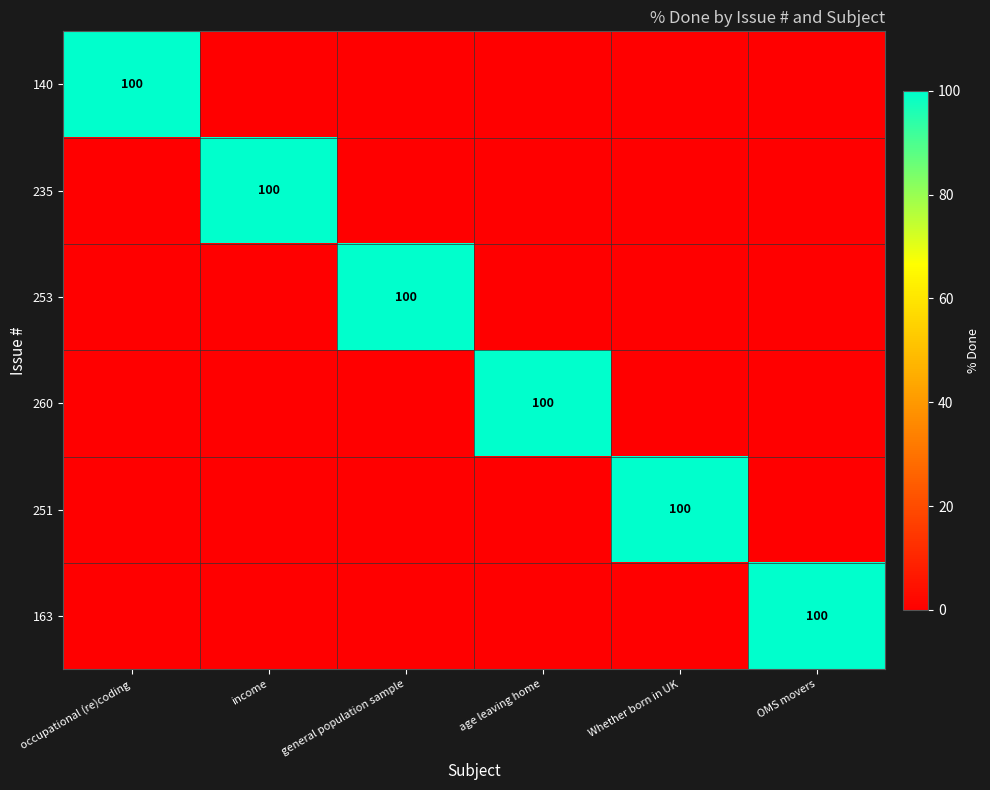

What is the difference between the highest and lowest values at age leaving home?

100